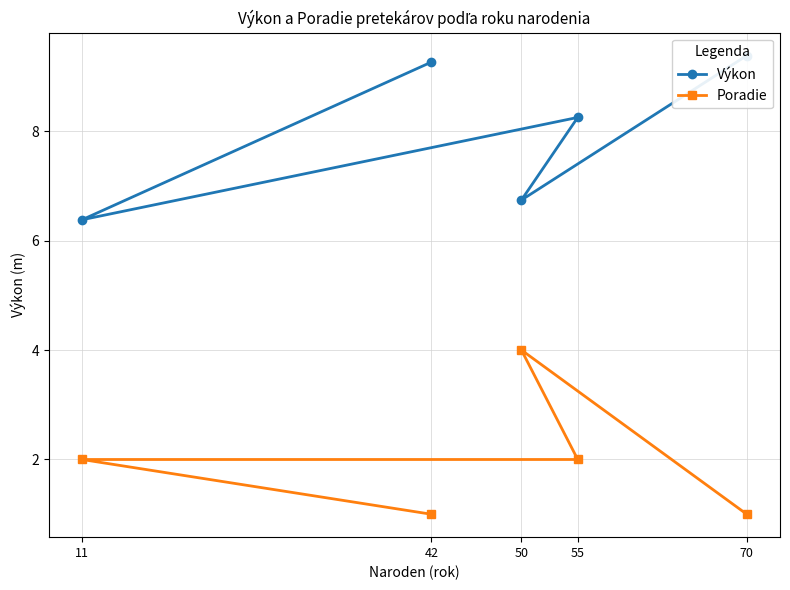

Reading left to right, what are all the values shown in this chart?

Výkon: 9.3	6.4	8.2	6.7	9.4
Poradie: 1.0	2.0	2.0	4.0	1.0